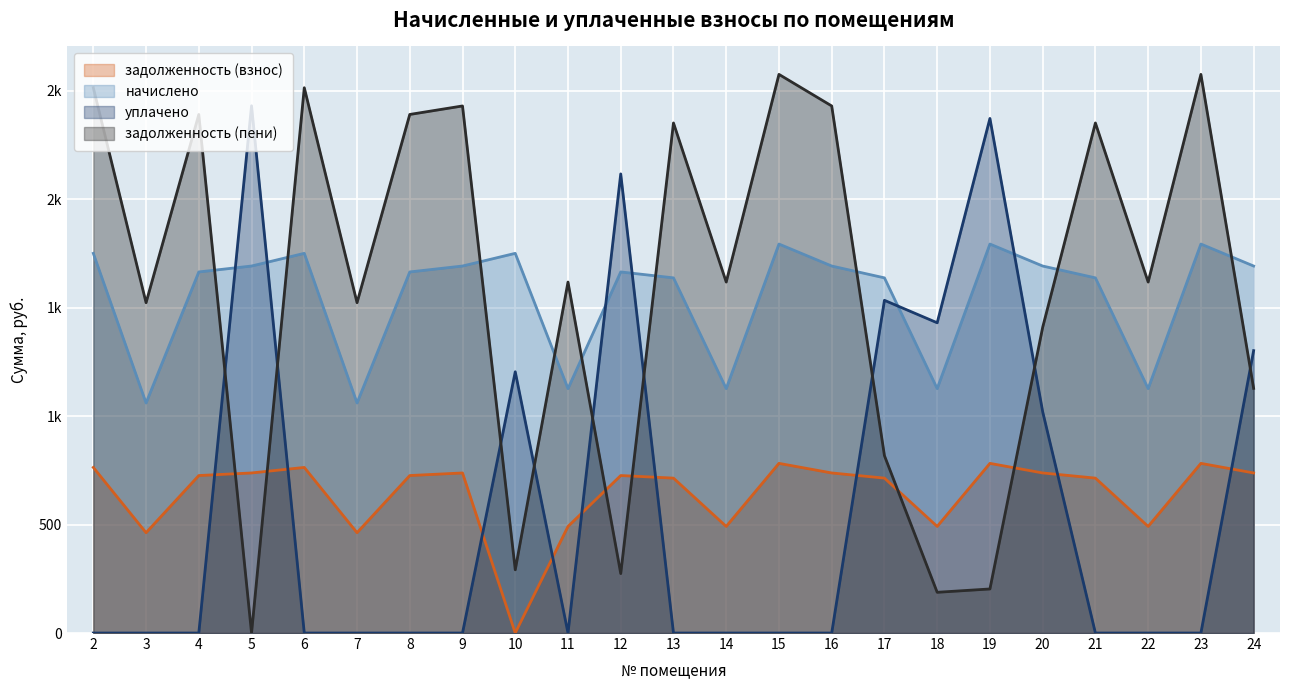

The value of уплачено at 10 is 1205.0. True or false?

True